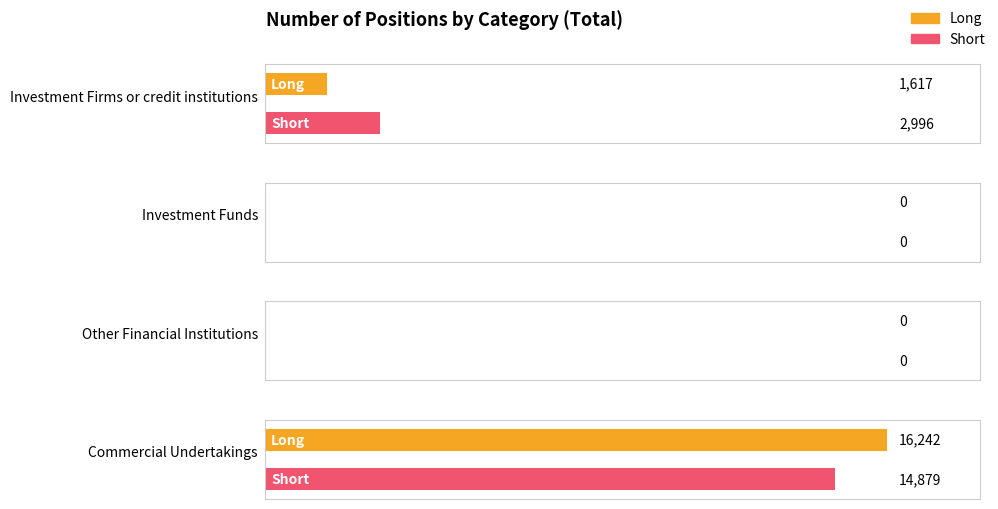

Reading left to right, extract all data points from this chart.

Long: Investment Firms or credit institutions=1617	Investment Funds=0	Other Financial Institutions=0	Commercial Undertakings=16242
Short: Investment Firms or credit institutions=2996	Investment Funds=0	Other Financial Institutions=0	Commercial Undertakings=14879